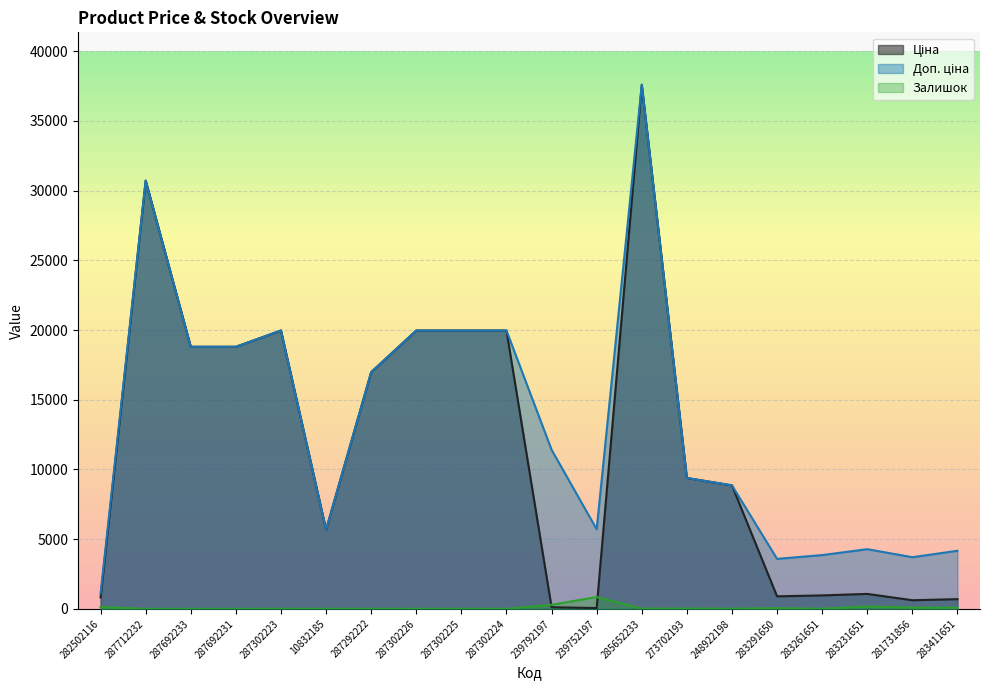

What is the difference between the highest and lowest values at 285652233?

37581.6